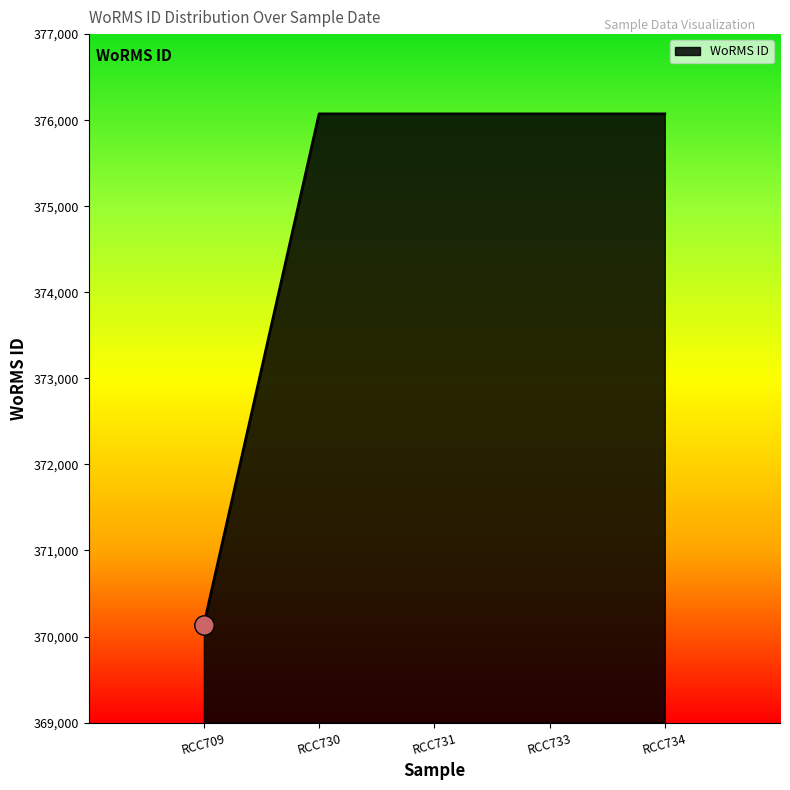

What is the change in value from RCC709 to RCC730?

+5937